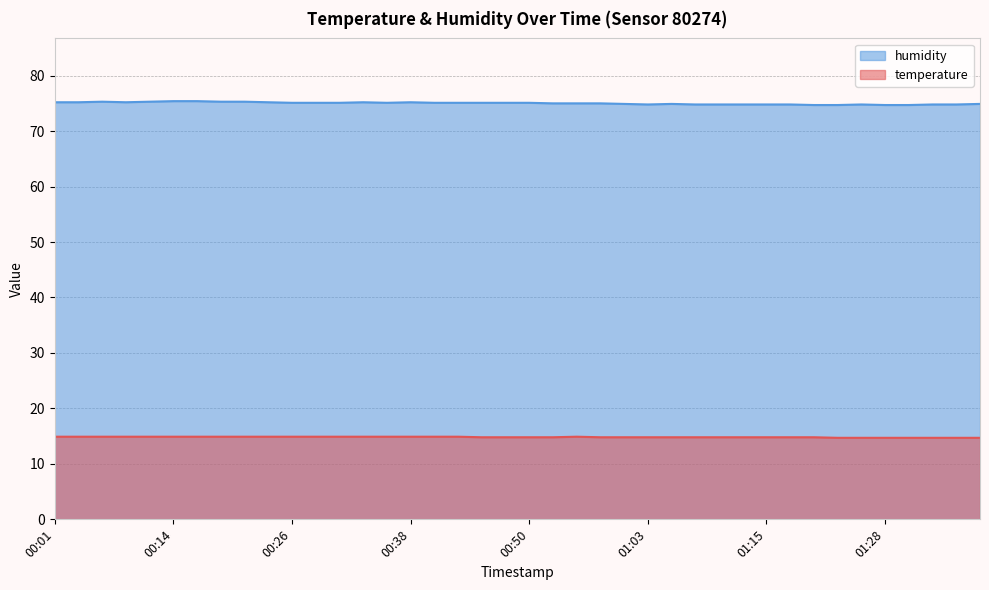

What is the difference between the maximum and minimum values in the temperature series?

0.2